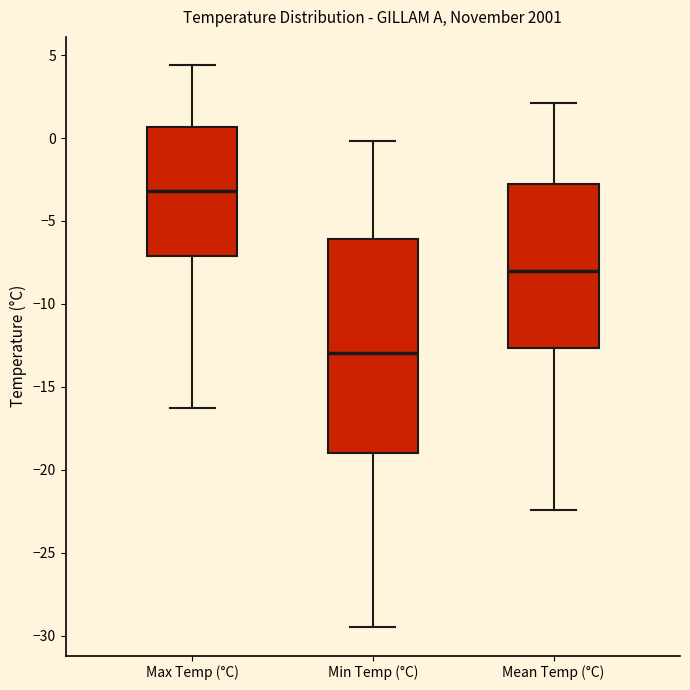

Where is the lower edge of the box for Max Temp (°C) on the y-axis? The values are not printed on the chart, so give them approximately, as read against the axis.

-7.0